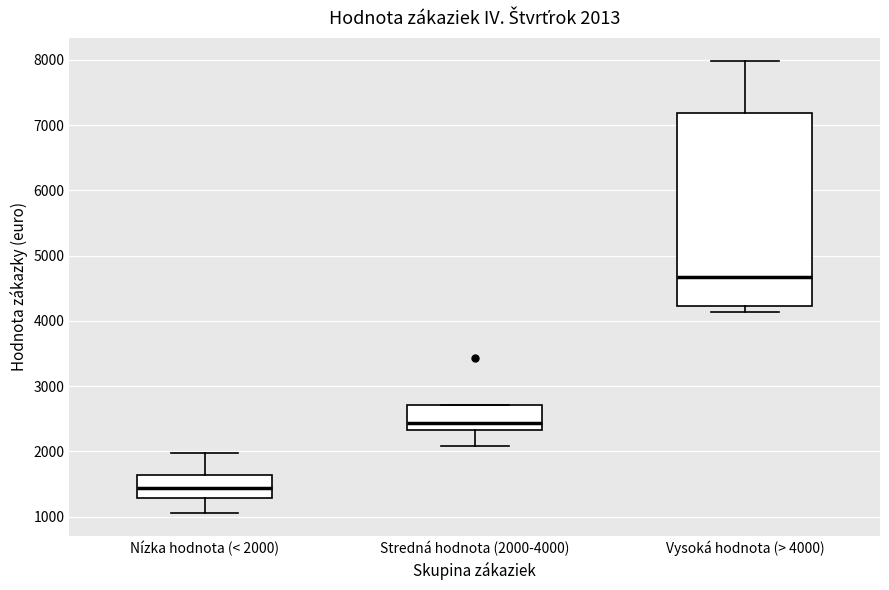

Comparing the boxes themselves (not the whiskers), which one is the tallest?

Vysoká hodnota (> 4000)